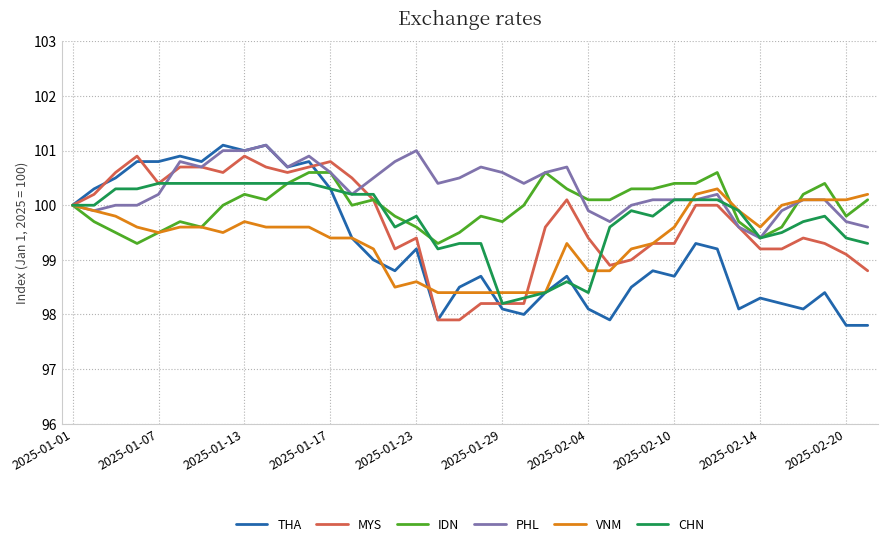

Does the chart display data point markers on the line(s)?

No